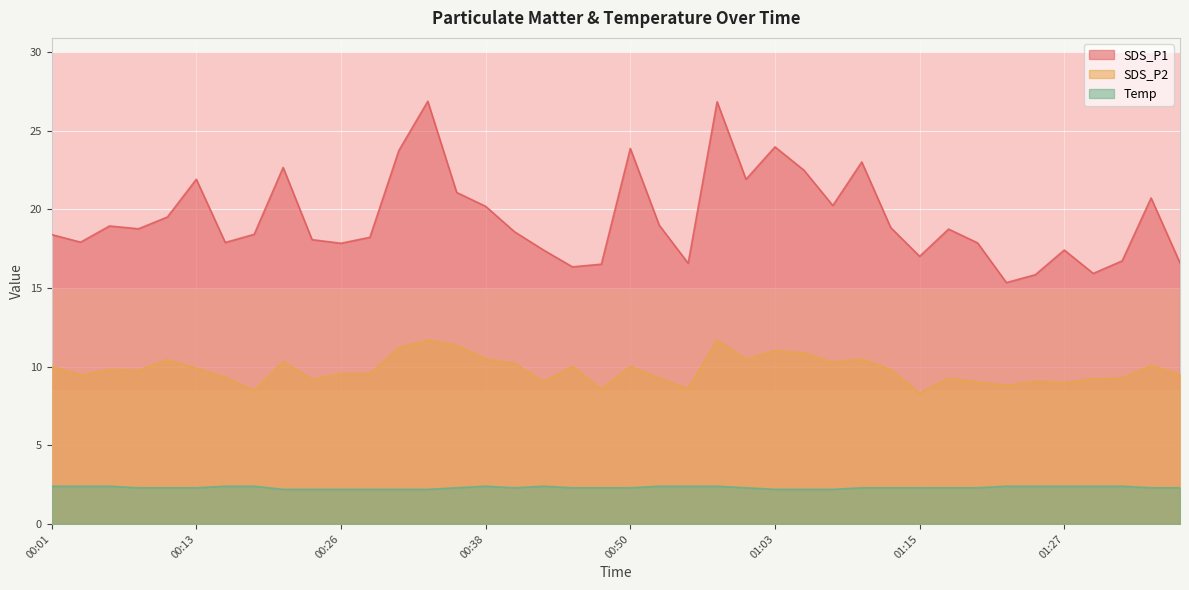

True or false: SDS_P1 has more than 2 interior local peaks.

True